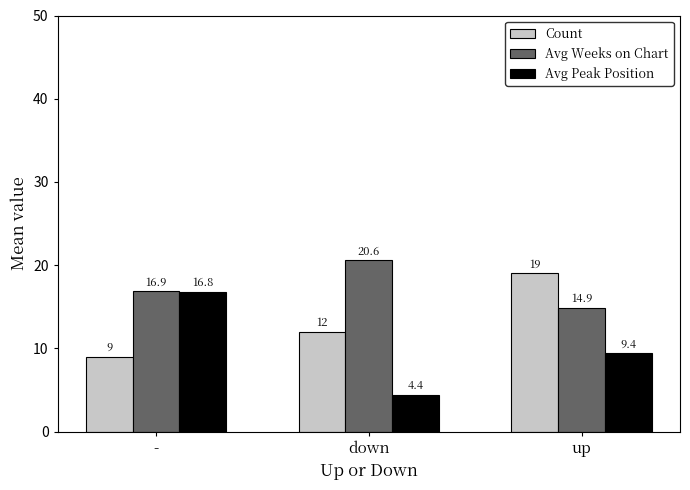

What is the value of the Count bar at the 3rd from the left?

19.0